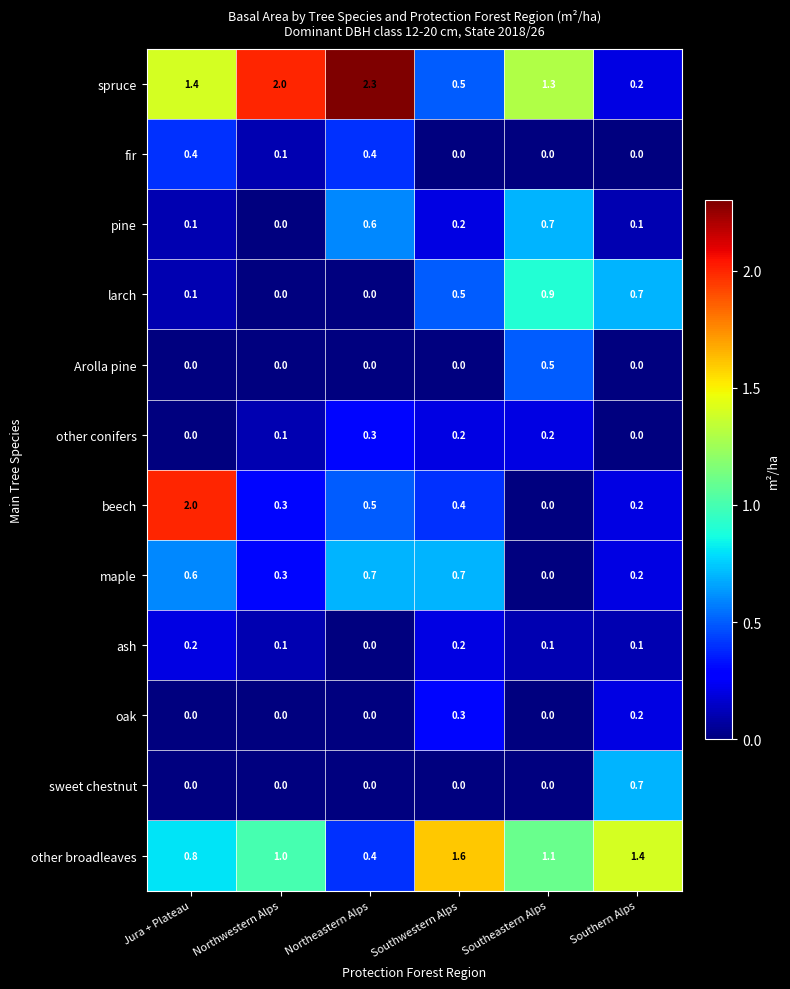

Where is ash nearest to the value 0?

Northeastern Alps